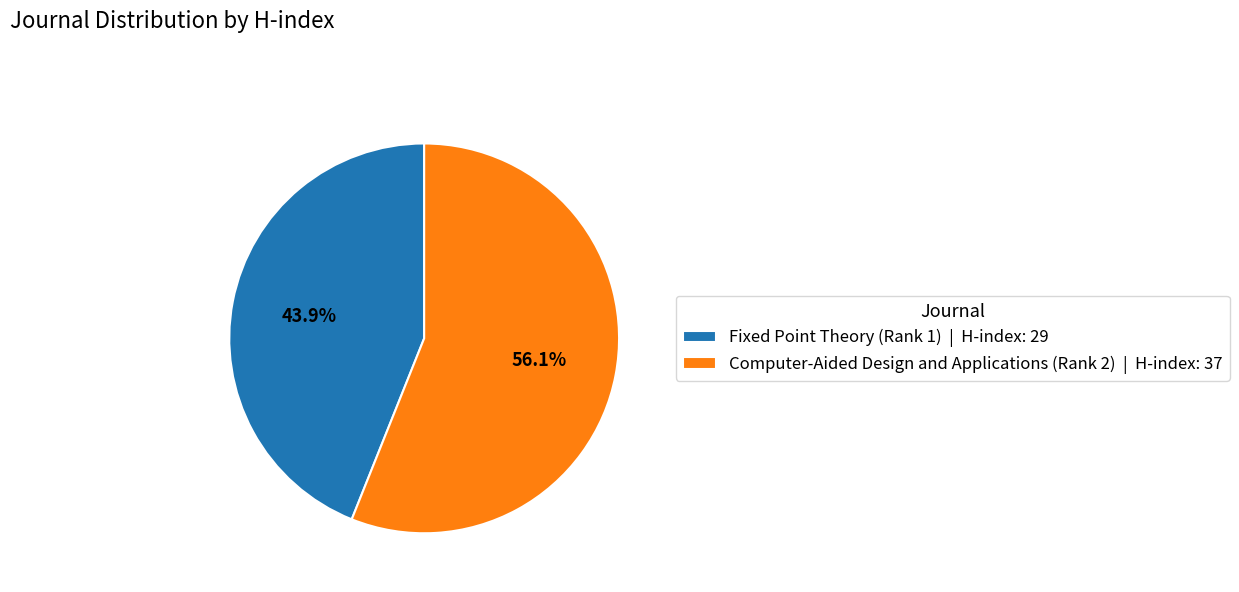

Count the number of slices in the pie.

2